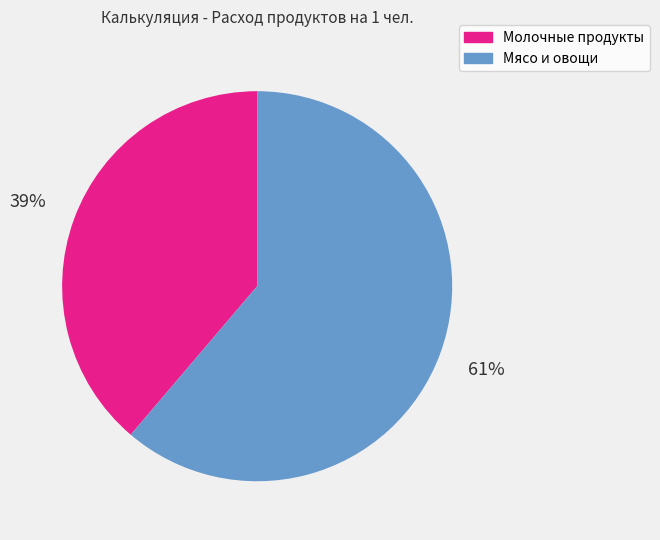

To the nearest percent, what is the difference between the largest and smallest slice percentages?

22%